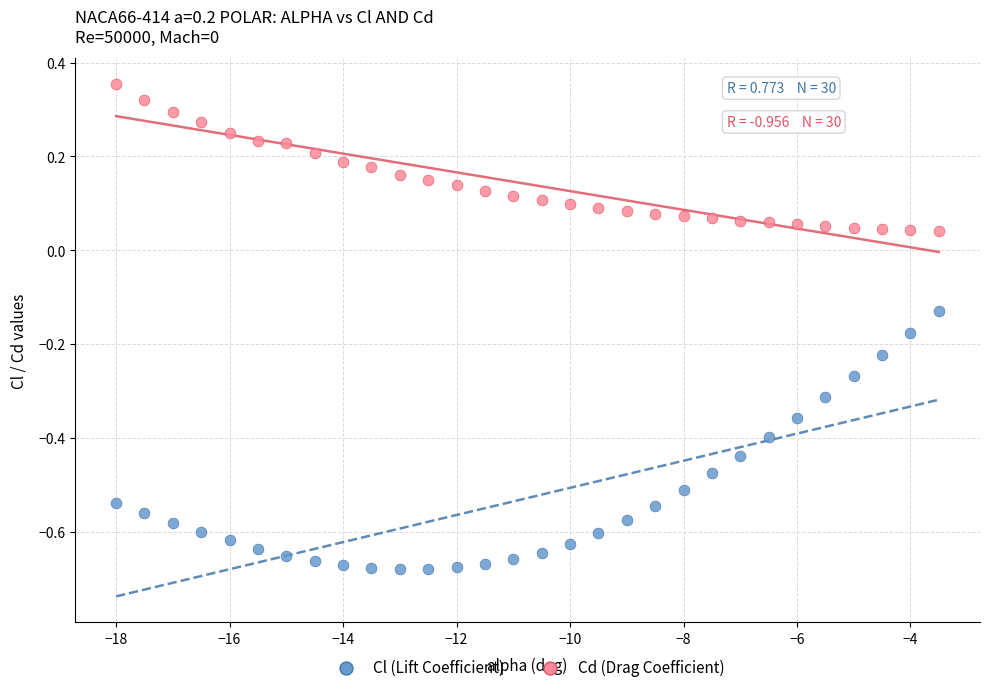

What is the X range (max minus min) for the scatter plot?

14.5